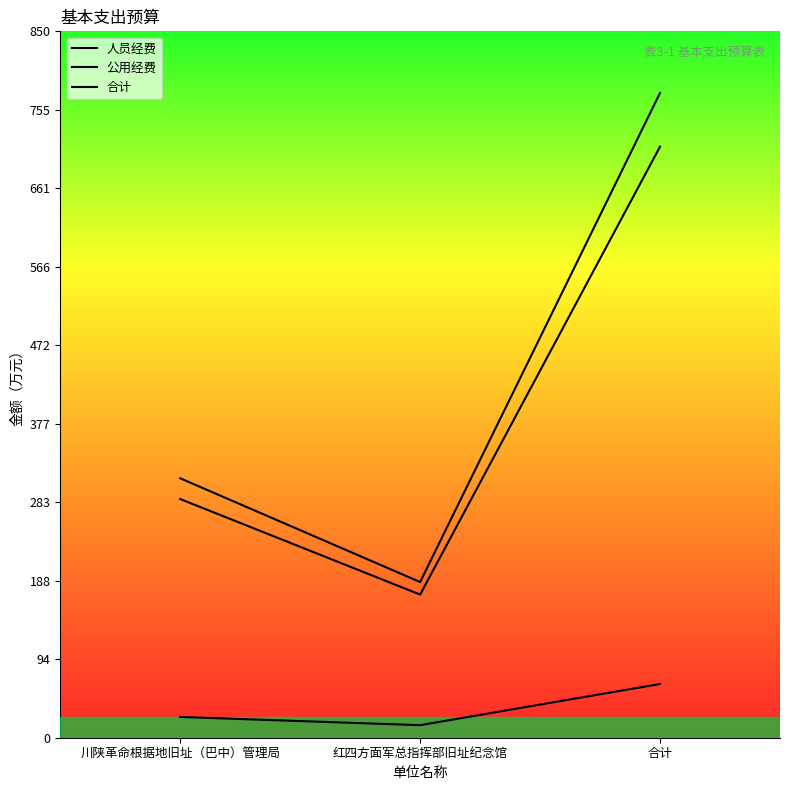

Reading left to right, what are all the values shown in this chart?

人员经费: 川陕革命根据地旧址（巴中）管理局=287.2	红四方面军总指挥部旧址纪念馆=172.2	合计=711.2
公用经费: 川陕革命根据地旧址（巴中）管理局=25.0	红四方面军总指挥部旧址纪念馆=15.1	合计=64.6
合计: 川陕革命根据地旧址（巴中）管理局=312.2	红四方面军总指挥部旧址纪念馆=187.3	合计=775.9